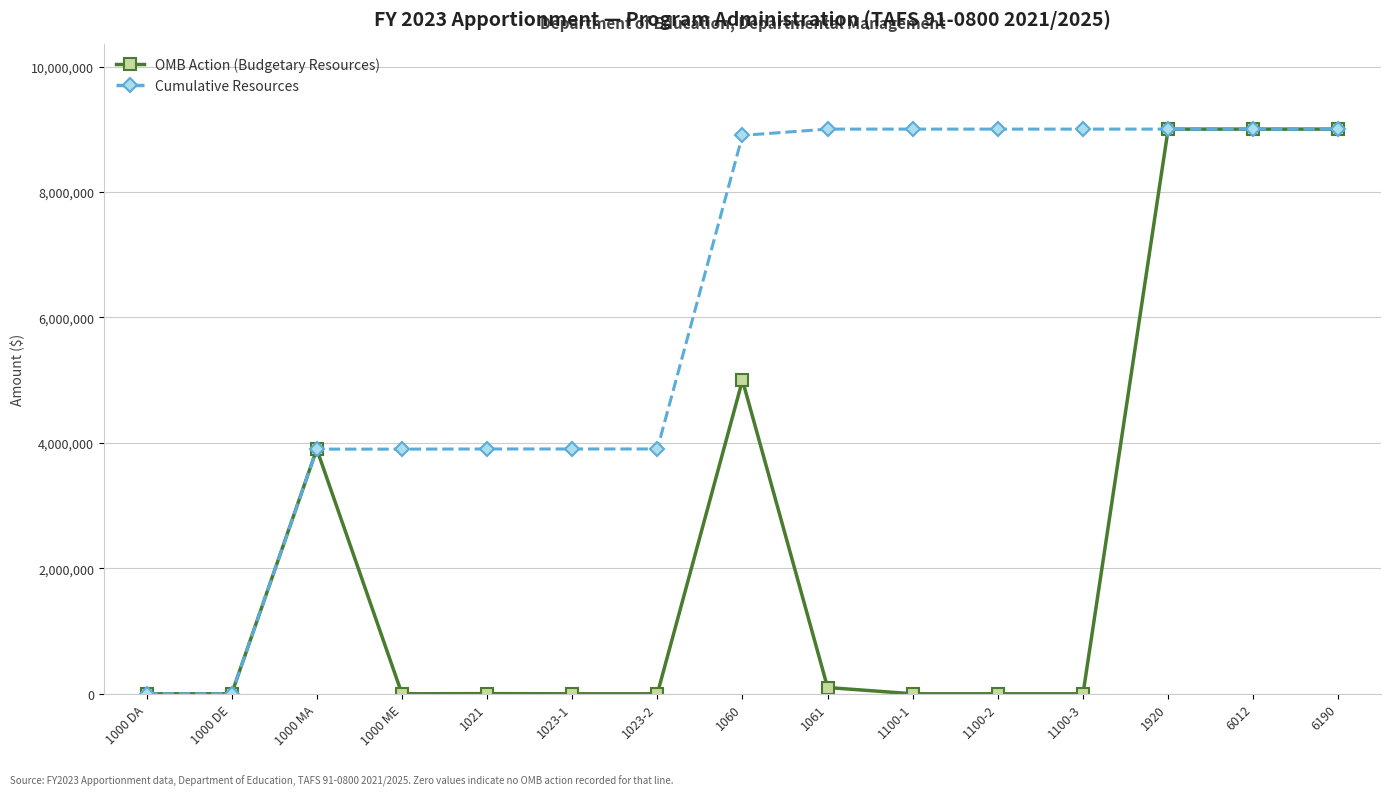

Which series has the largest total across all categories?

Cumulative Resources